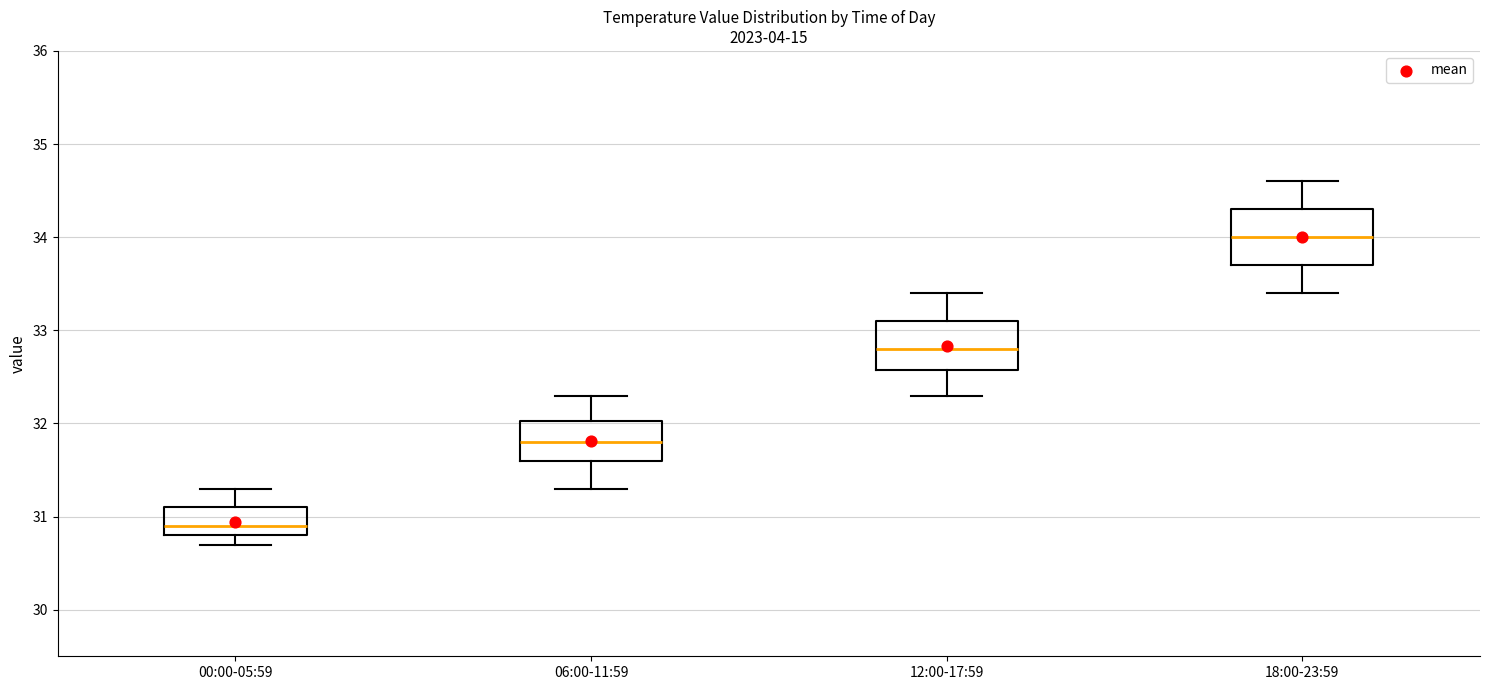

Where does the upper whisker of the box for 12:00-17:59 end on the y-axis? The values are not printed on the chart, so give them approximately, as read against the axis.

33.4